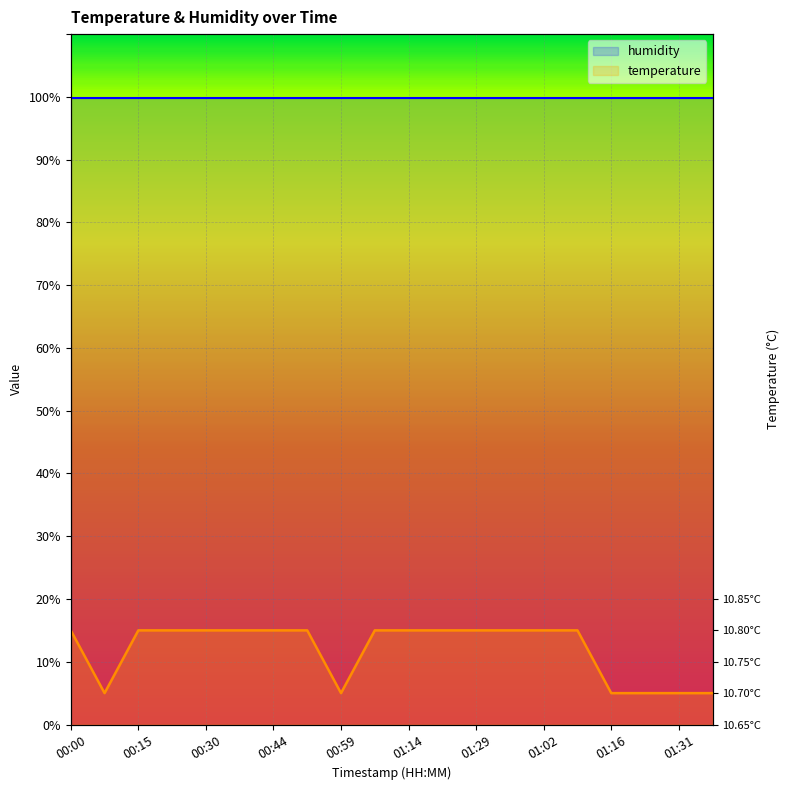

True or false: the data has more than 1 interior local peaks.

False